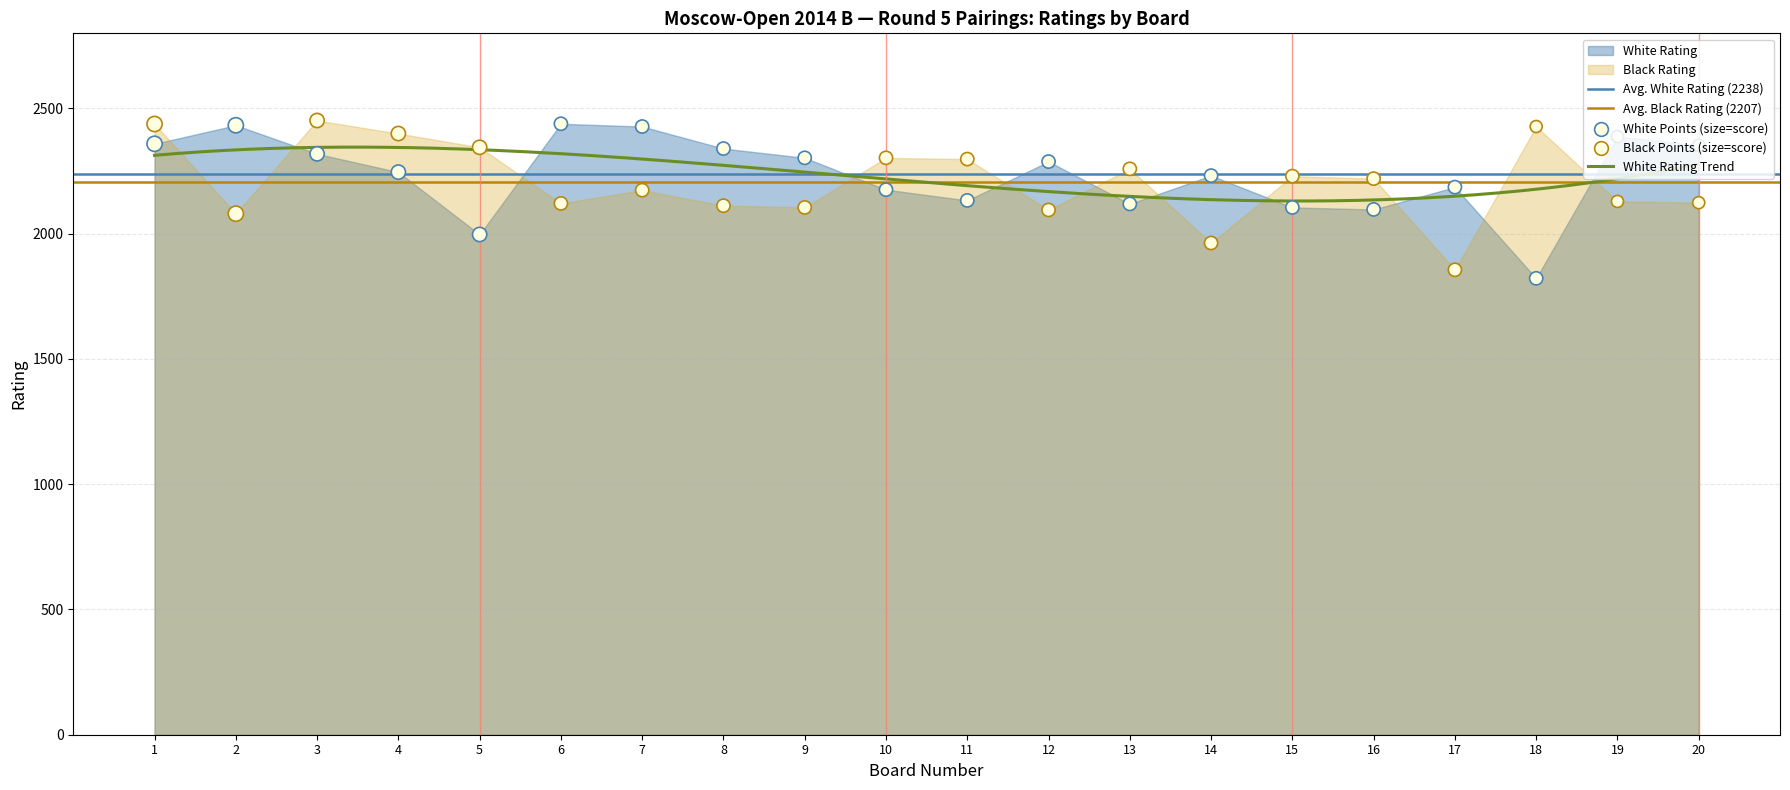

Which series reaches the maximum Y coordinate?

Black Rating